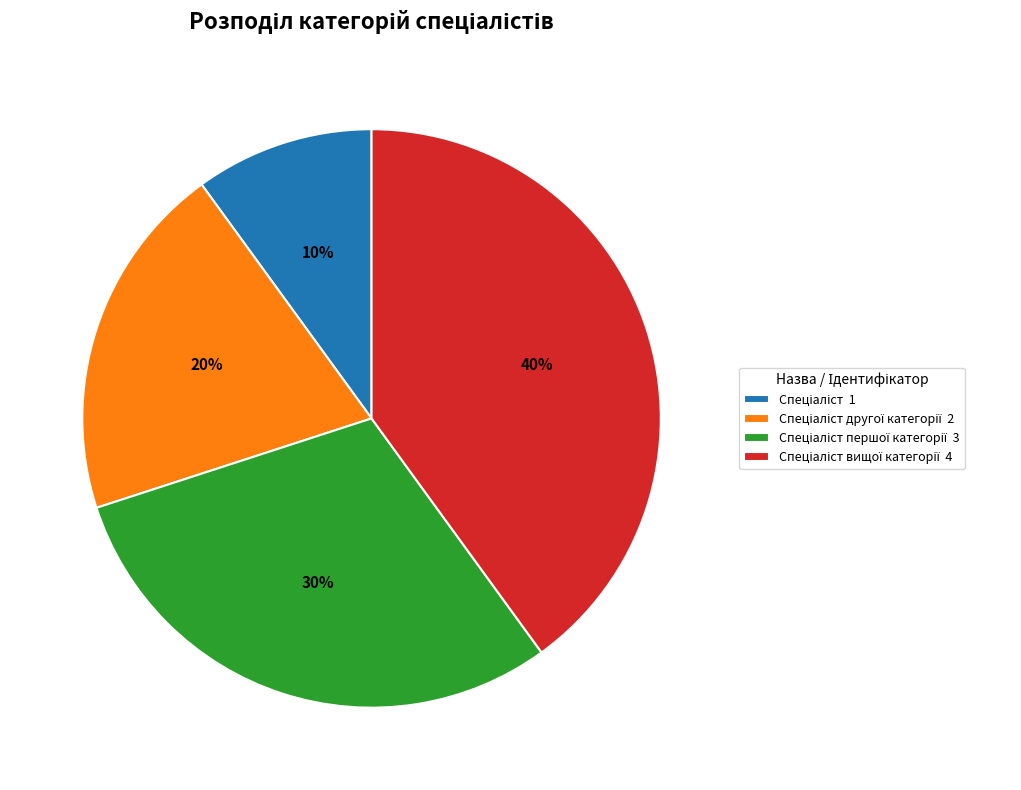

To the nearest percent, what is the difference between the largest and smallest slice percentages?

30%